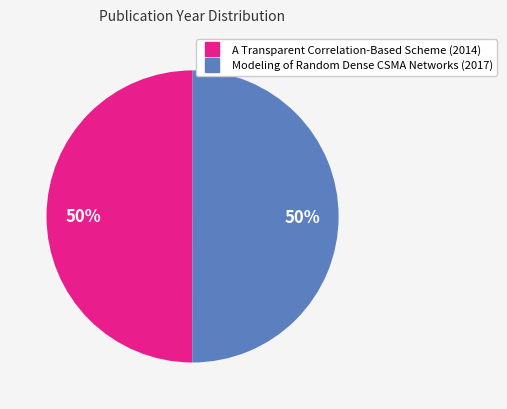

How many slices are in this pie chart?

2